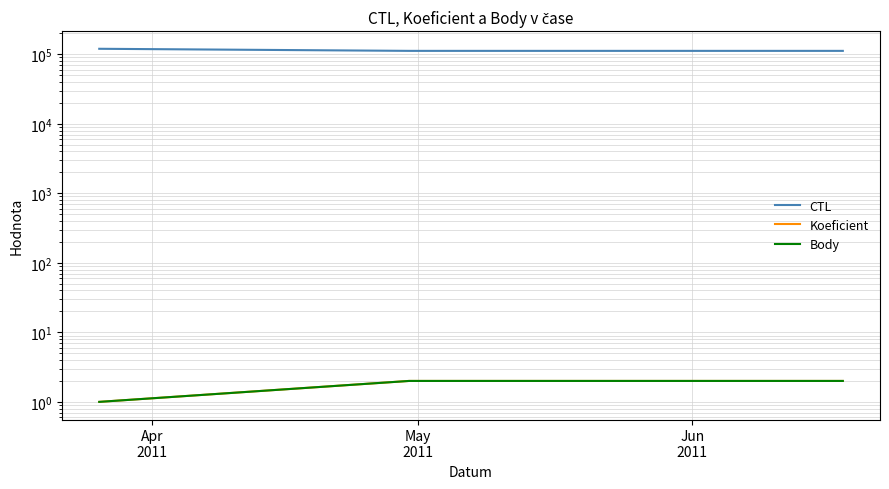

Is it true that CTL equals 111903 at Jun
2011?

True